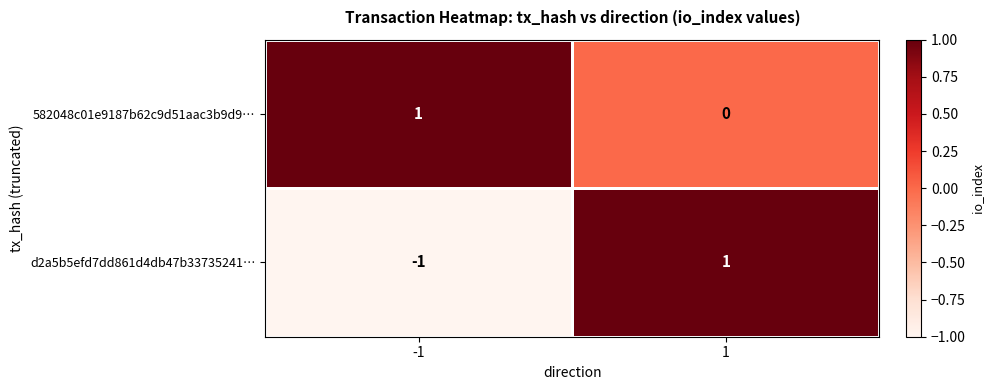

Which series has the widest spread of values?

d2a5b5efd7dd861d4db47b33735241…